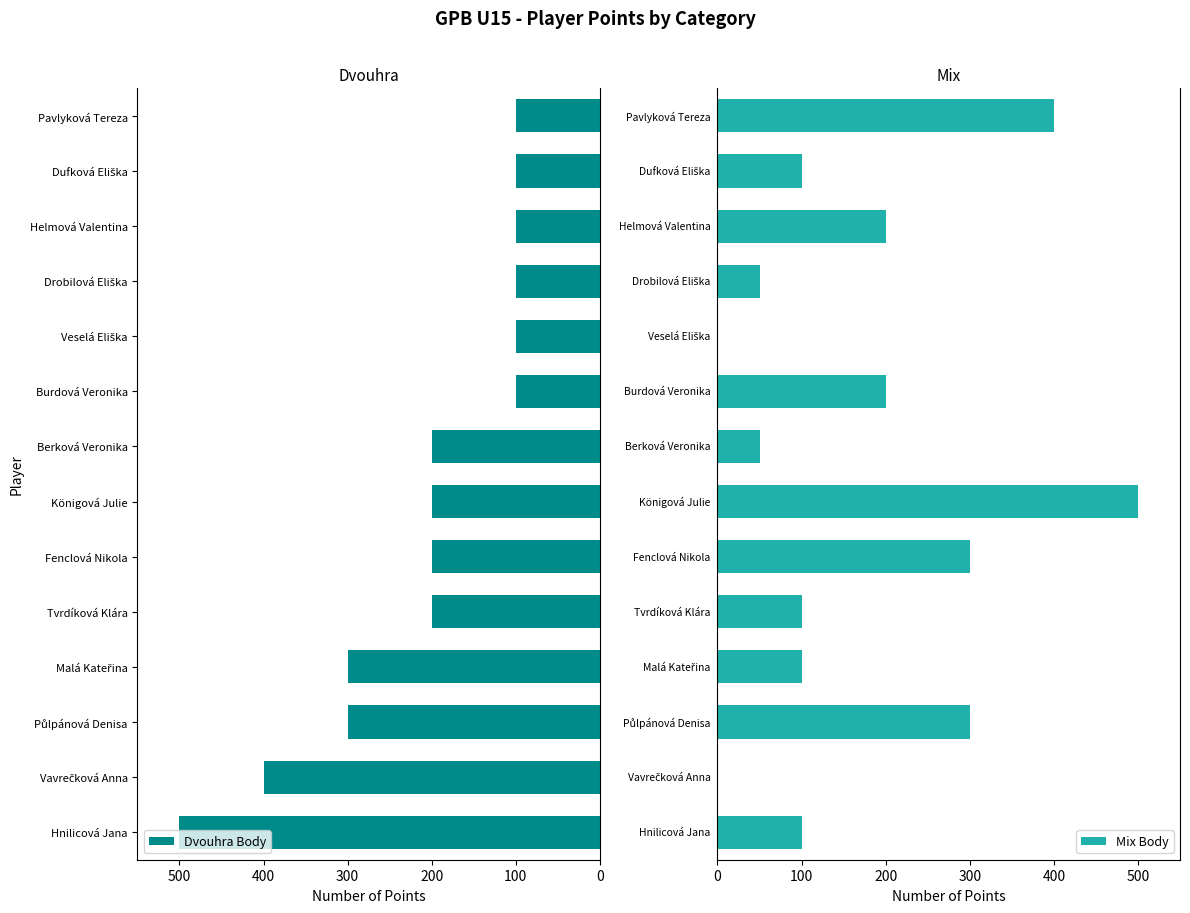

How many data points in Mix Body are above 100?

6